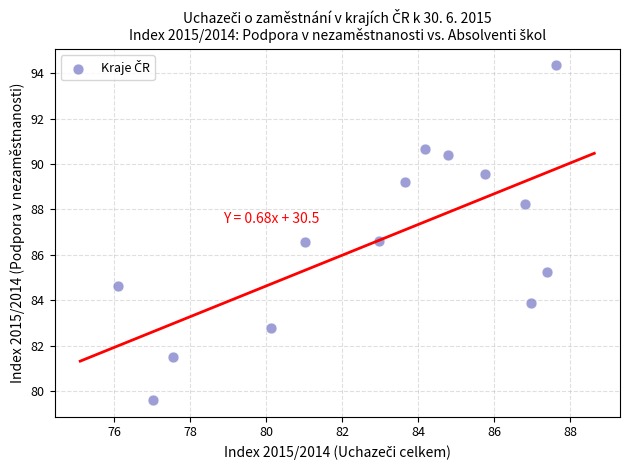

What is the range of X values (max minus min)?

11.5